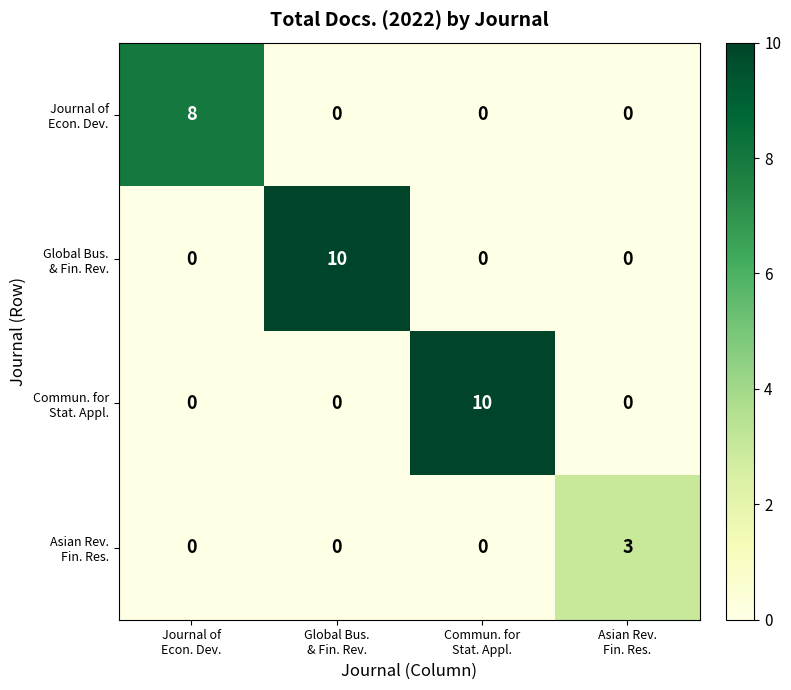

What is the greatest value displayed?

10